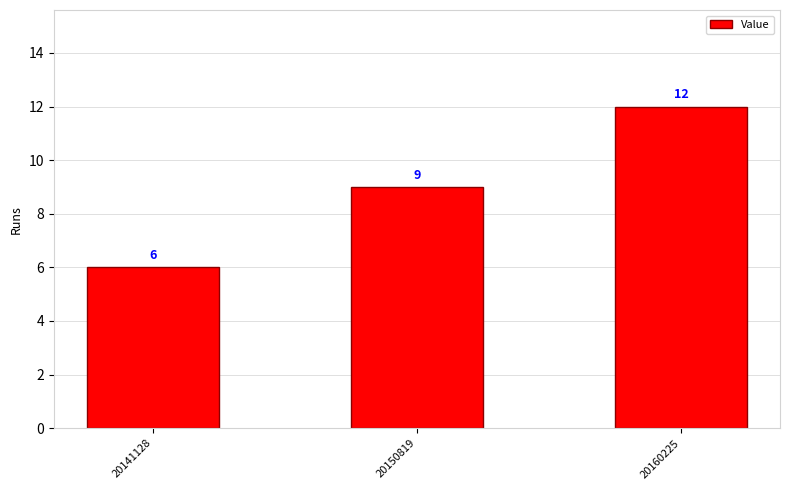

Which has a higher value, 20160225 or 20141128?

20160225